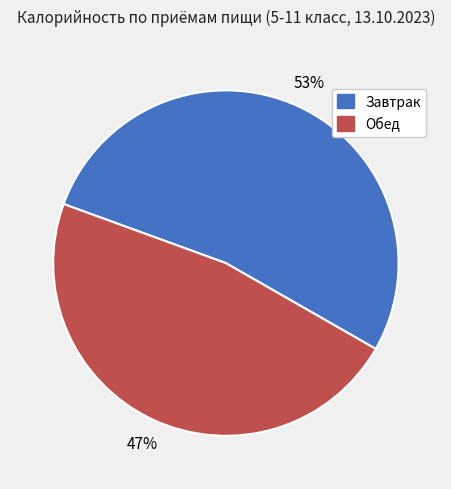

To the nearest percent, what portion does Завтрак represent?

53%